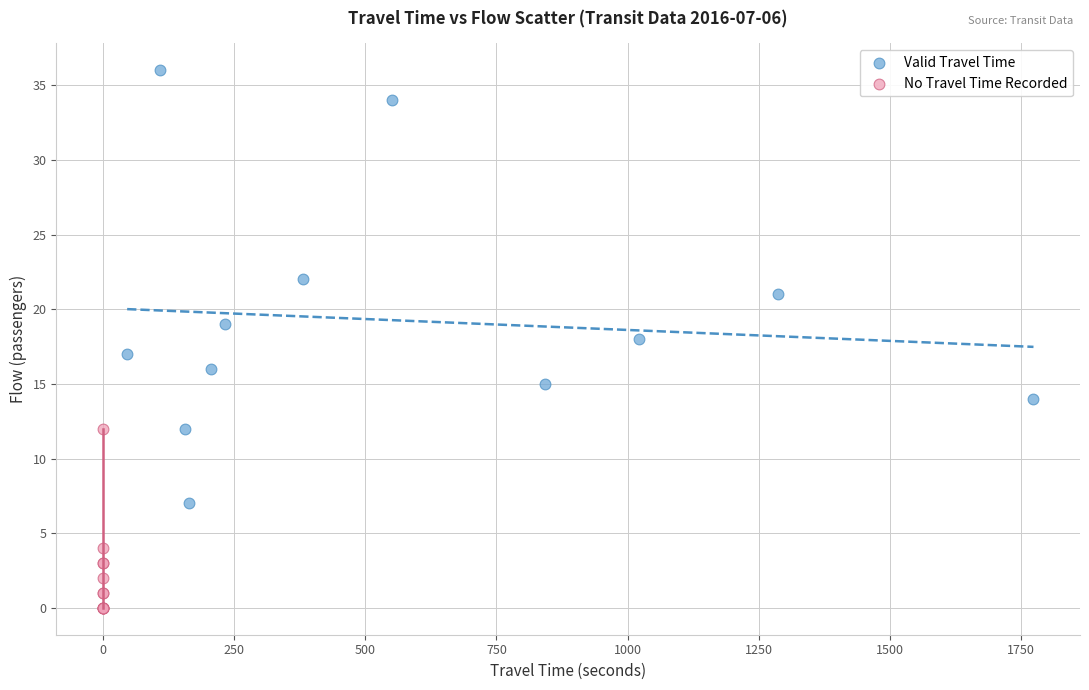

Which series has the widest spread of Y values?

Valid Travel Time